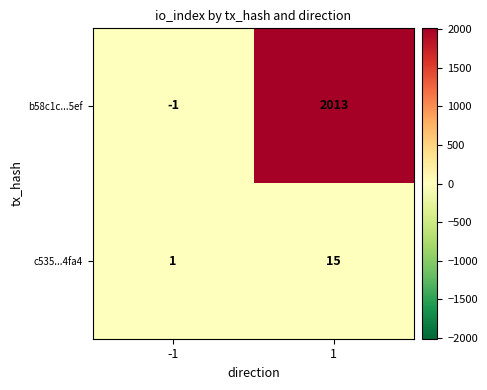

True or false: b58c1c...5ef has a value of 3023 at 1.

False